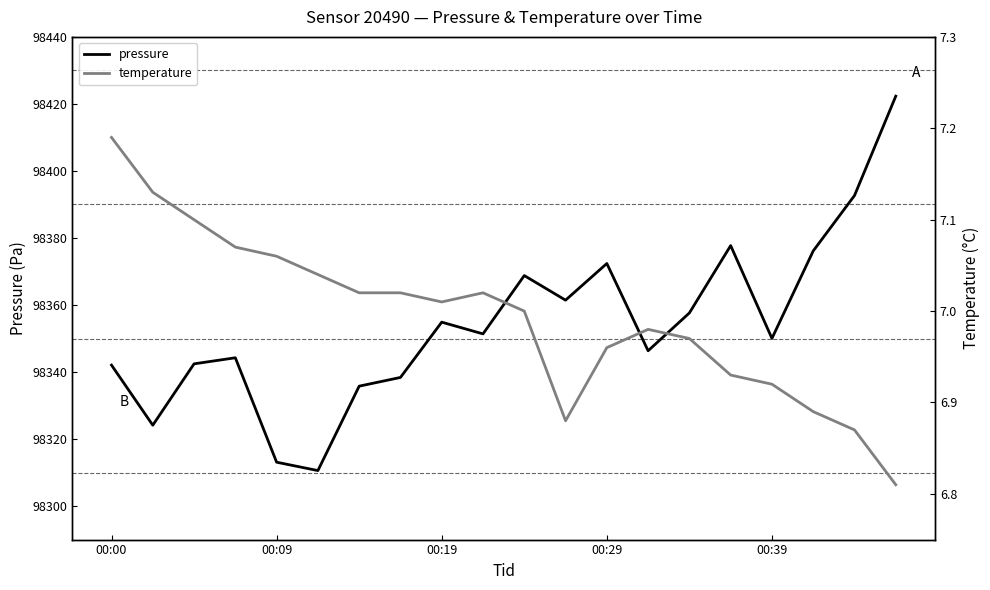

What is the label of the 1st point from the left?

00:00